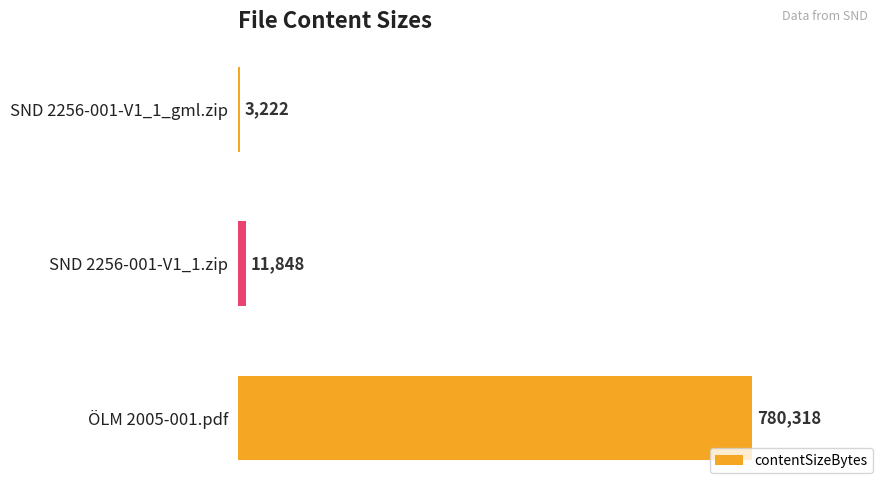

What is the maximum value shown in the chart?

780318